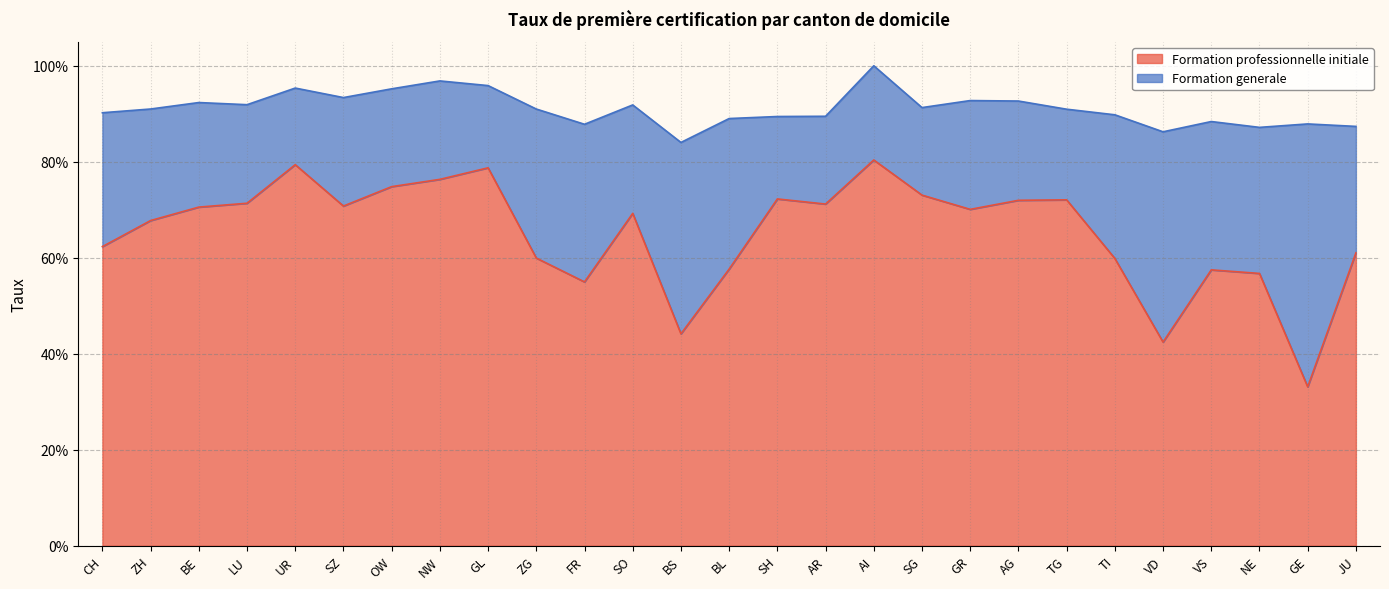

What is the label of the 5th point from the left?

UR